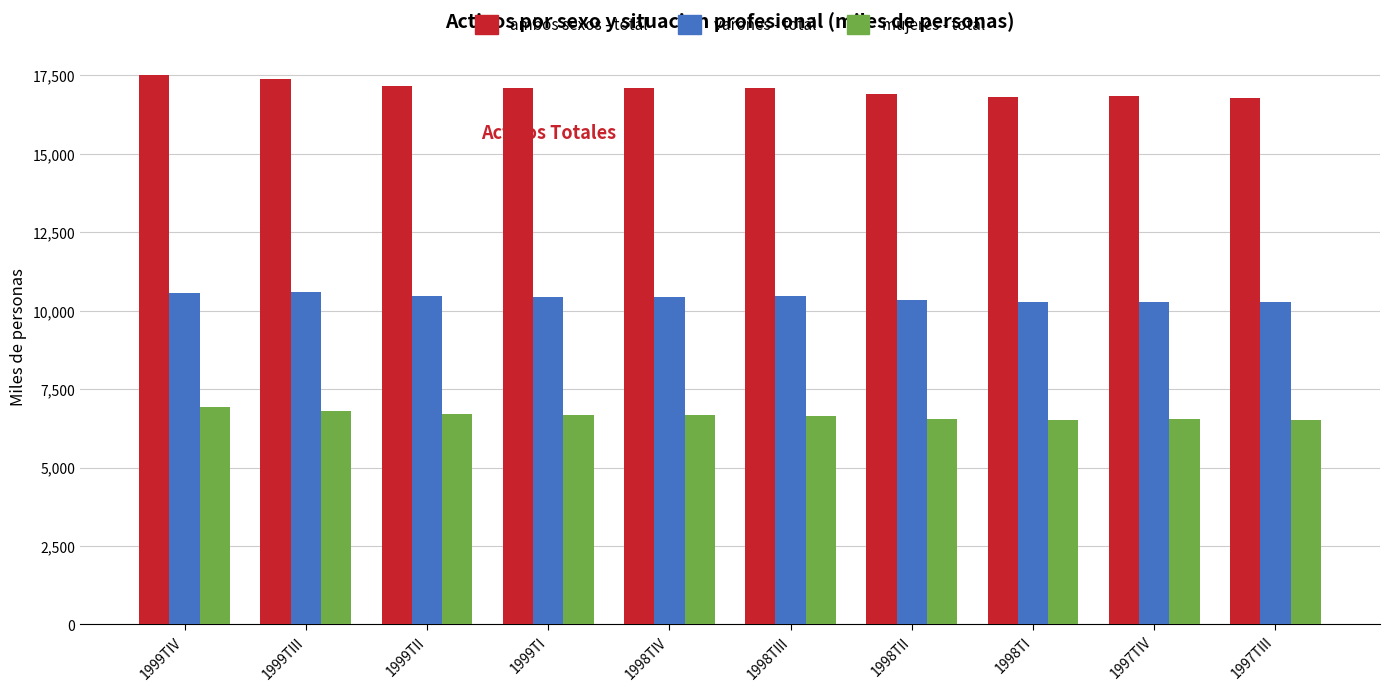

Which series changed the most between 1998TIII and 1998TI?

ambos sexos - total